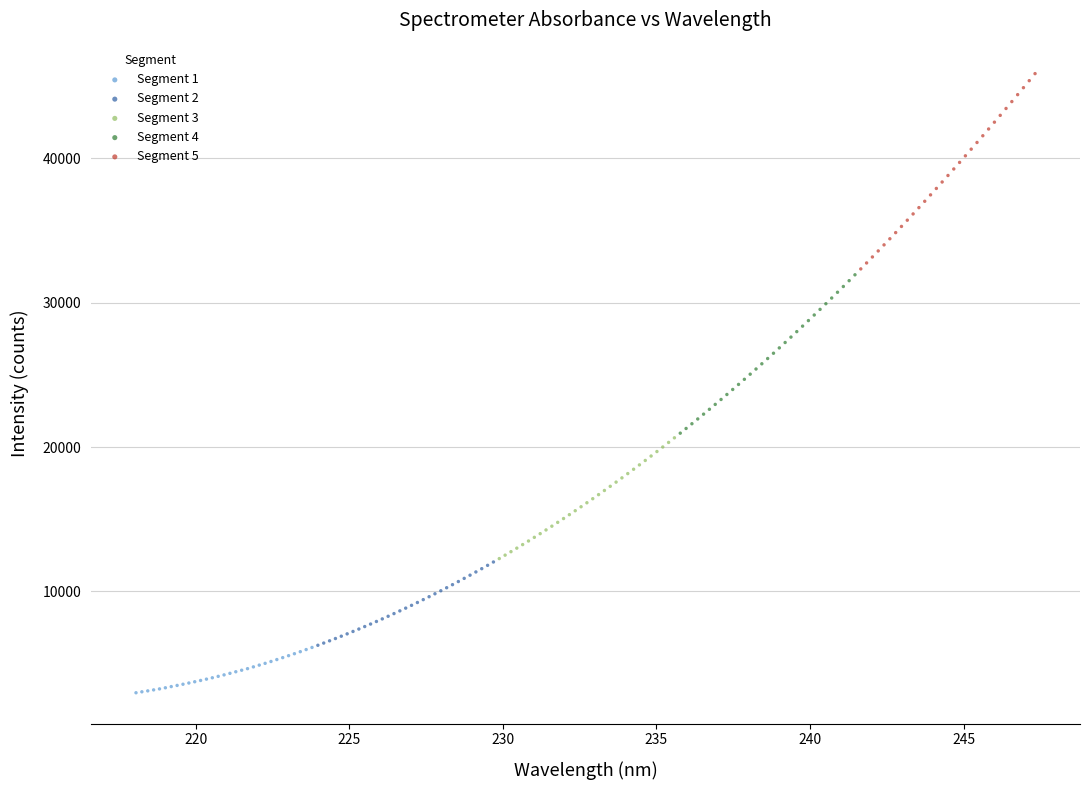

Which series has the widest spread of Y values?

Segment 5